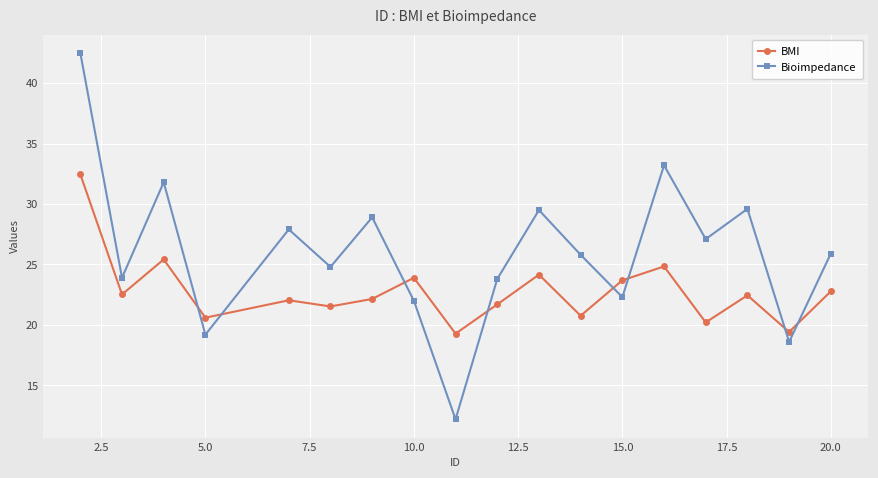

Does the chart display data point markers on the line(s)?

Yes